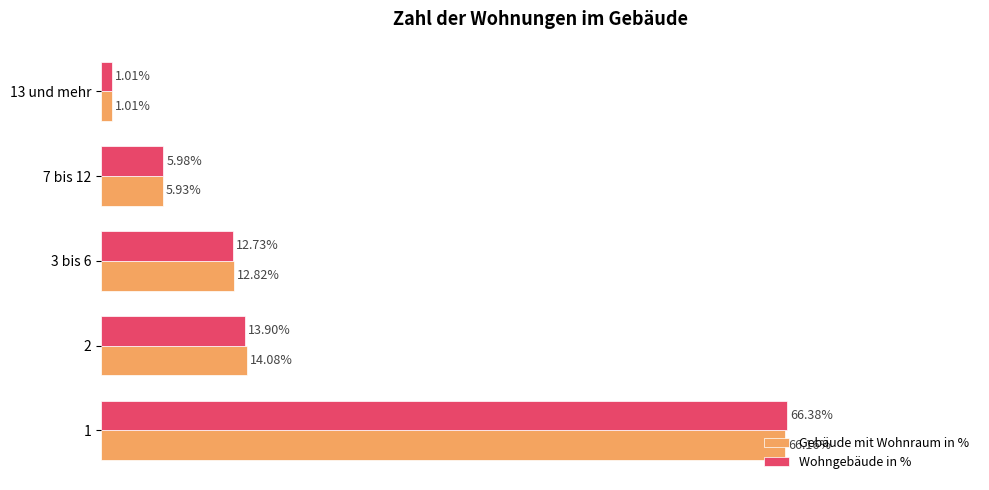

Between 2 and 3 bis 6, which series saw the biggest shift?

Gebäude mit Wohnraum in %